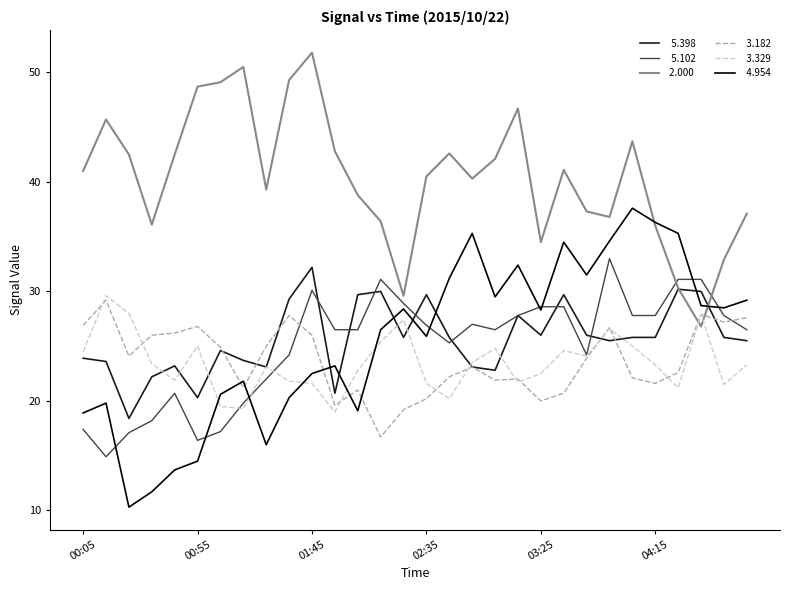

What is the greatest value displayed?

51.8